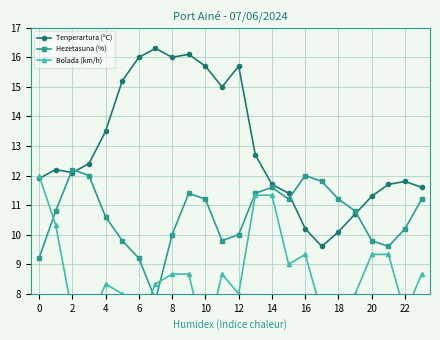

Rank the series by their average value, from highest to lowest.

Tenperartura (ºC), Hezetasuna (%), Bolada (km/h)